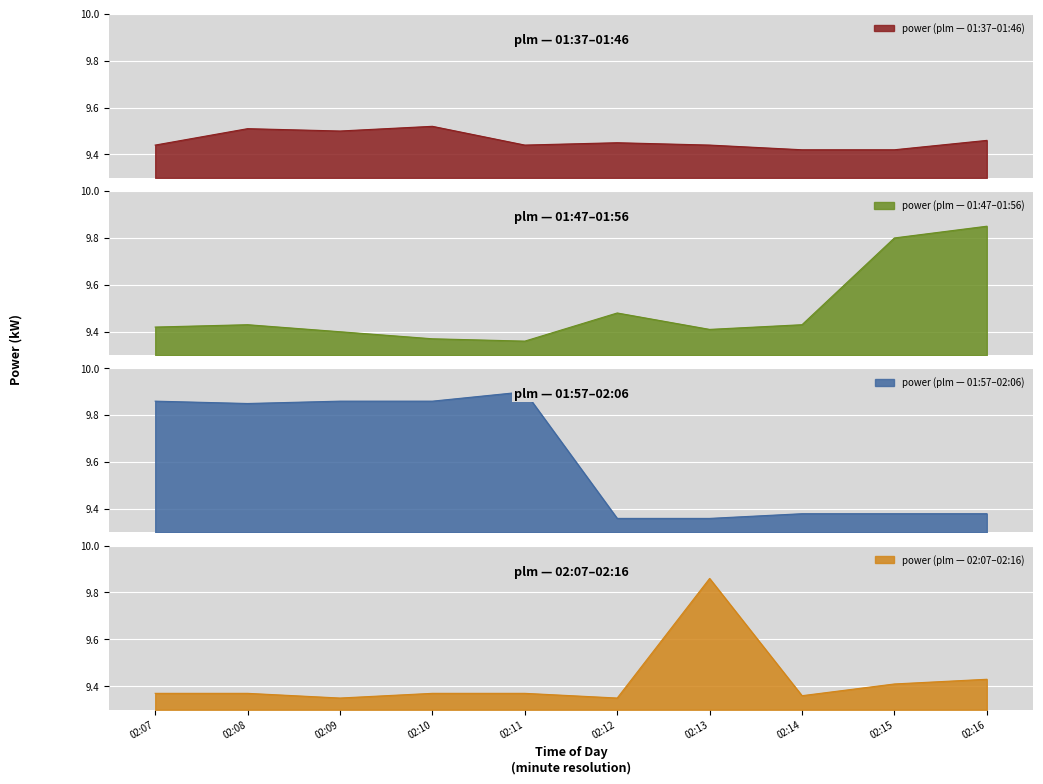

Where is the first local minimum?

01:39